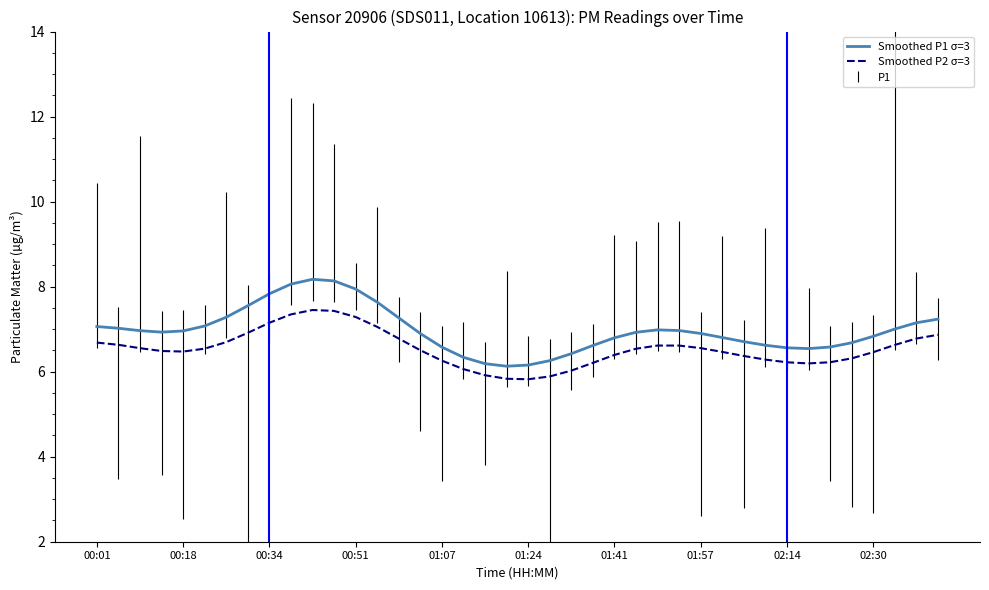

What is the difference between the maximum and minimum values in the Smoothed P2 σ=3 series?

1.6